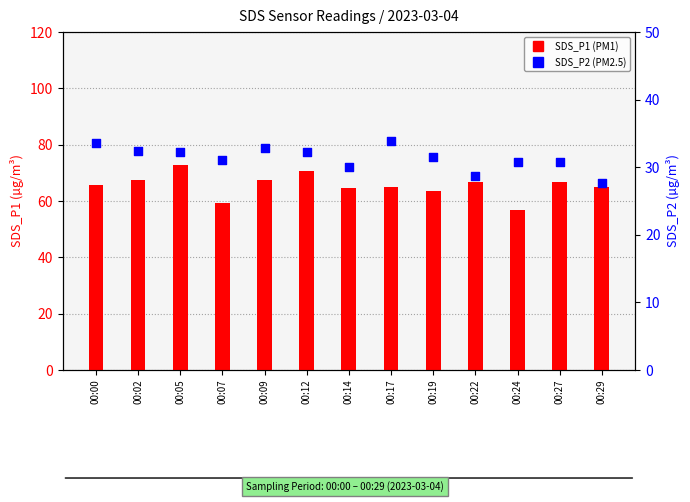

Which series has the largest total across all categories?

SDS_P1